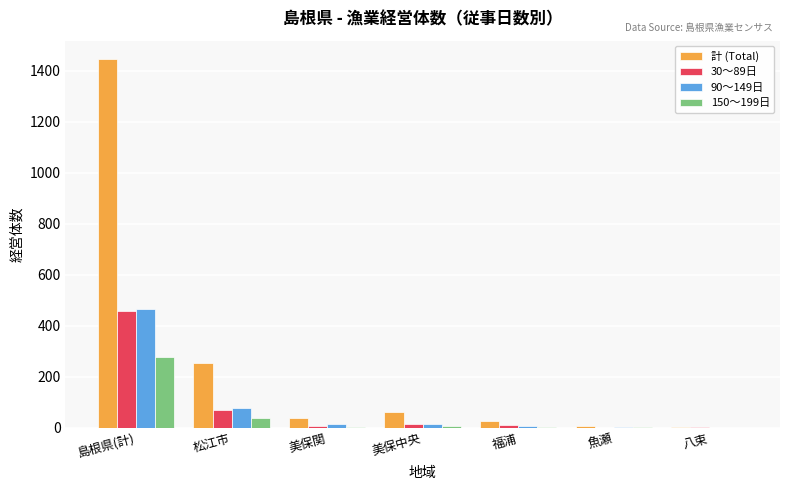

Between 島根県(計) and 松江市, which series saw the biggest shift?

計 (Total)